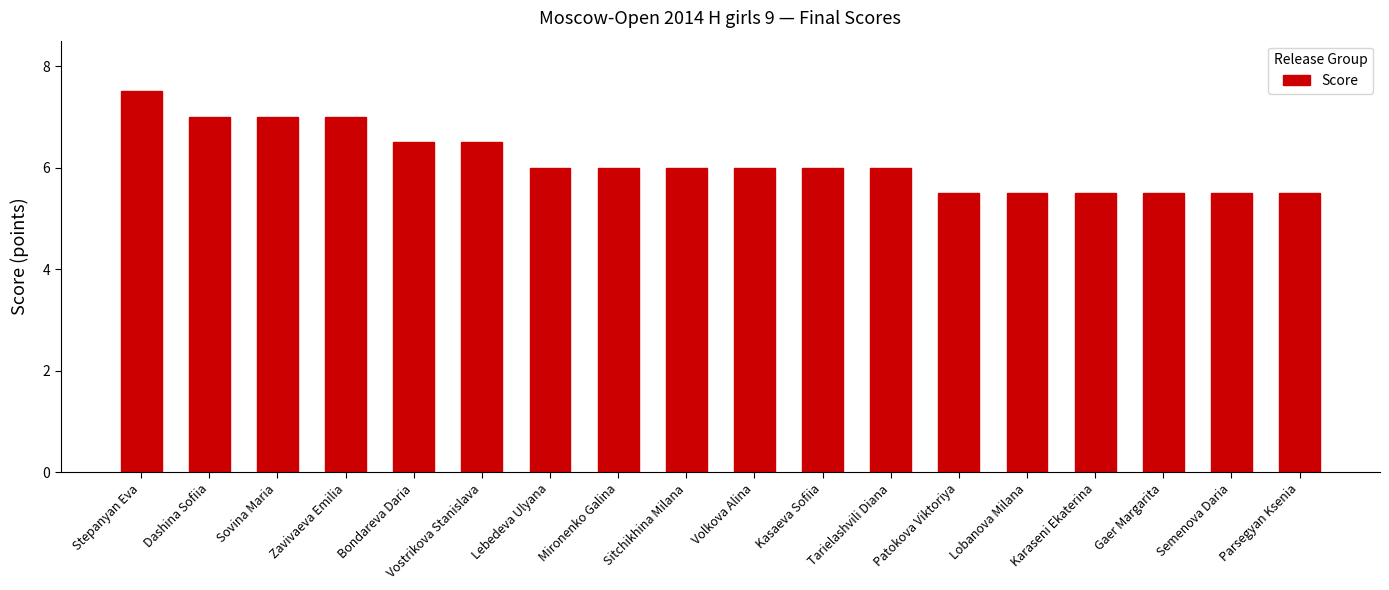

What is the ratio of the value at Karaseni Ekaterina to the value at Lebedeva Ulyana?

0.9